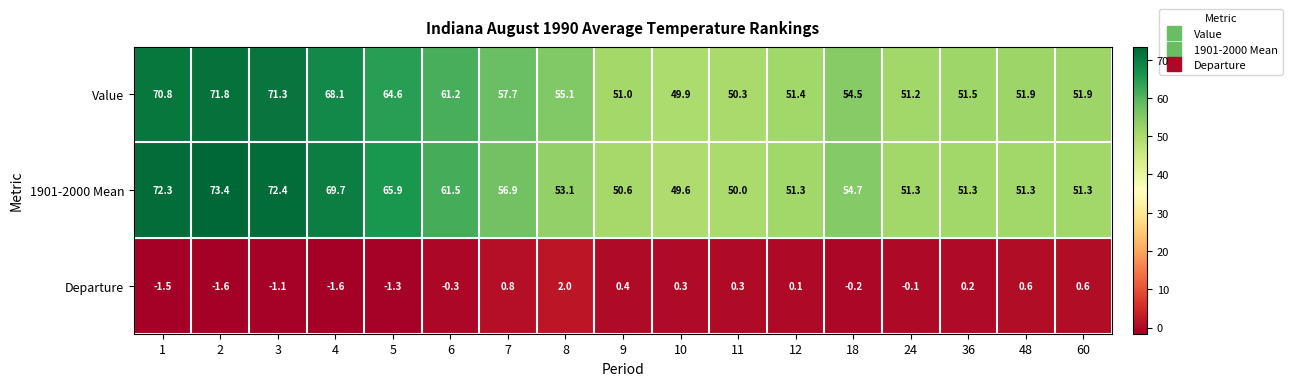

How many categories are shown in the chart?

17